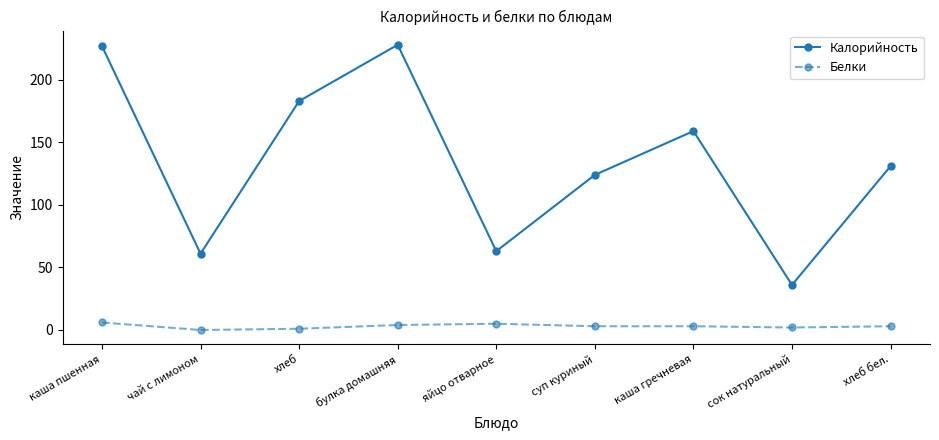

Rank the series by their maximum value, from lowest to highest.

Белки, Калорийность